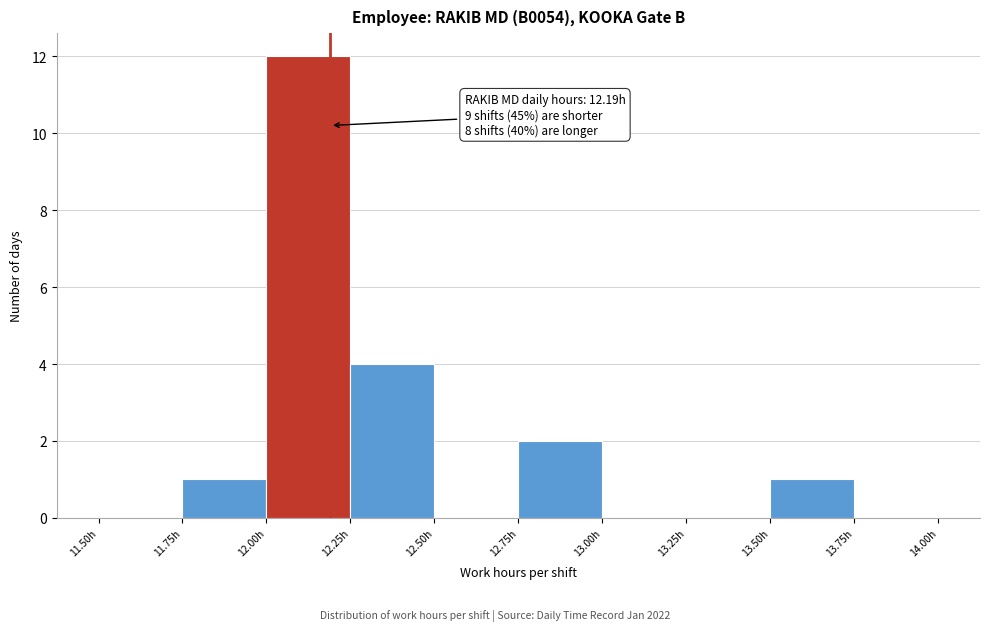

Which range on the x-axis has the tallest bar?

12.00 to 12.25